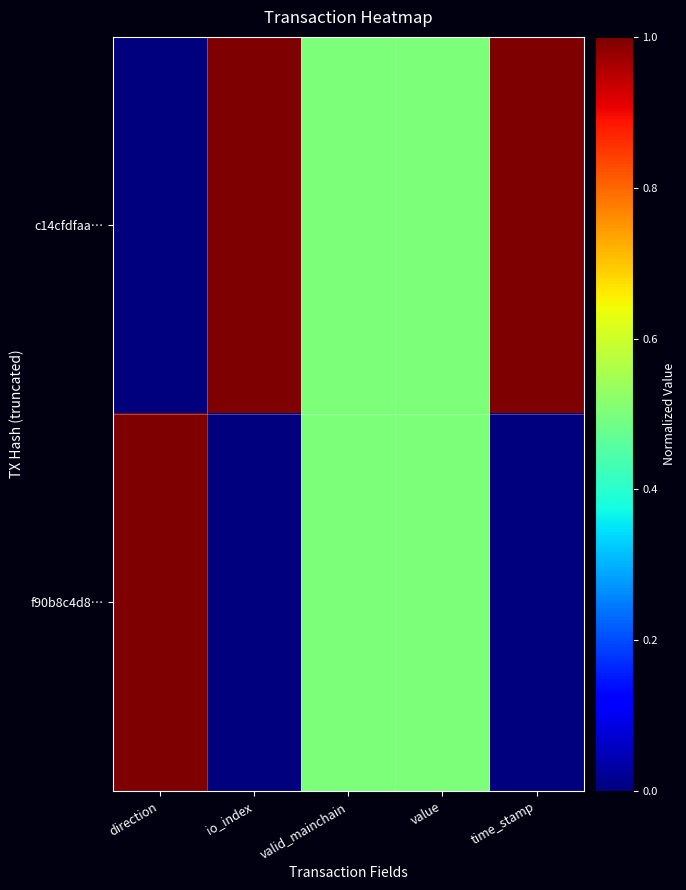

Reading left to right, transcribe all the data shown in this chart.

c14cfdfaa…: direction=0.0	io_index=1.0	valid_mainchain=0.5	value=0.5	time_stamp=1.0
f90b8c4d8…: direction=1.0	io_index=0.0	valid_mainchain=0.5	value=0.5	time_stamp=0.0